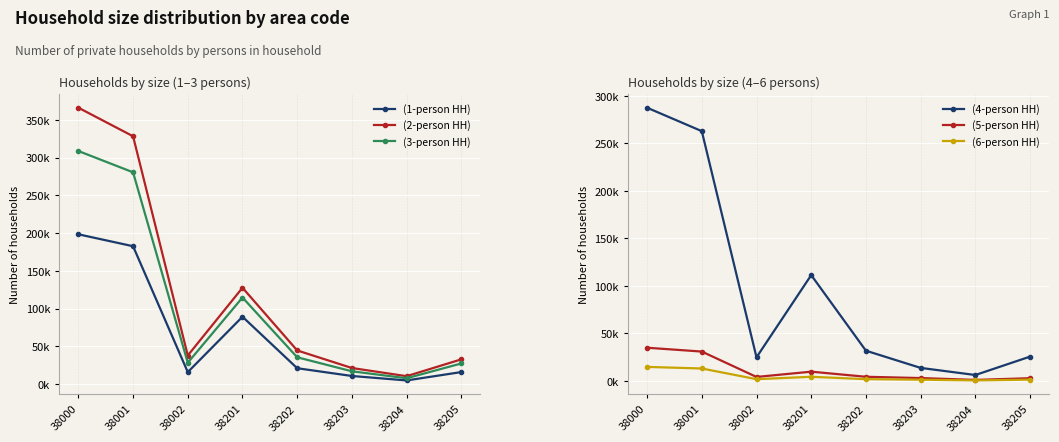

List the series in order of their peak value, highest first.

(2-person HH), (3-person HH), (4-person HH), (1-person HH), (5-person HH), (6-person HH)